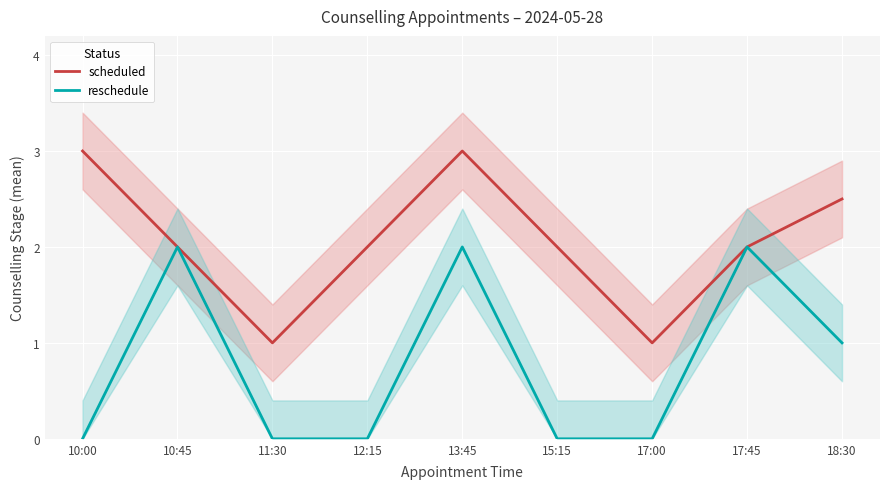

Which label corresponds to the largest value in the chart?

10:00